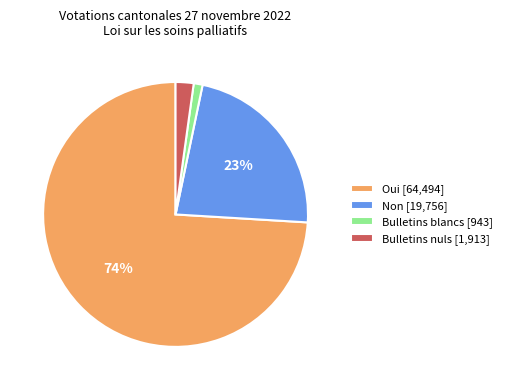

Which slice is the largest?

Oui